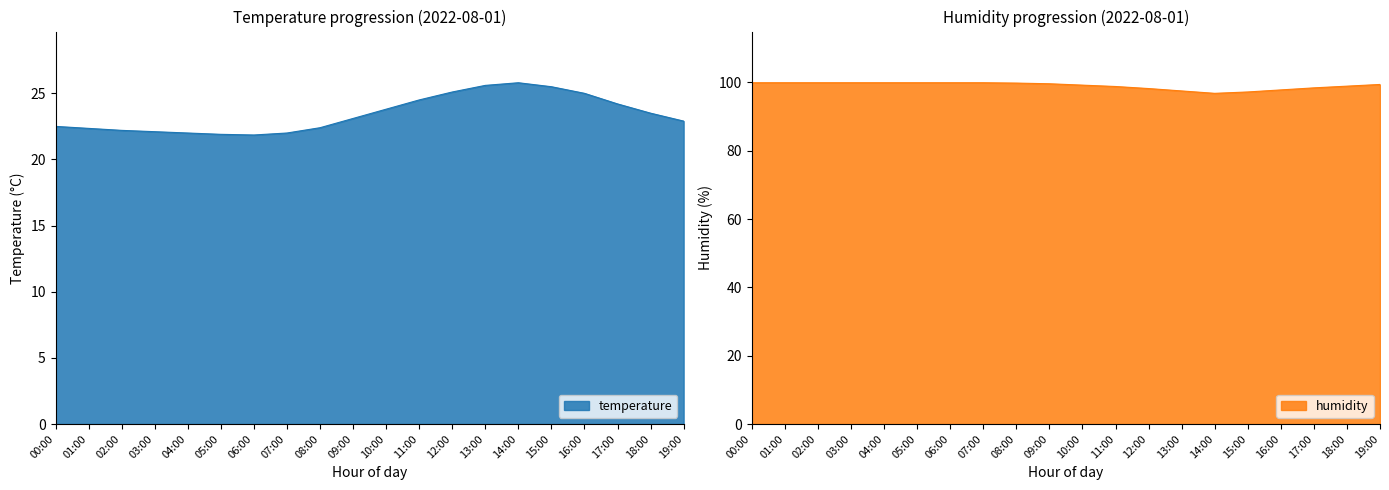

Read the humidity value at 11:00.

98.8